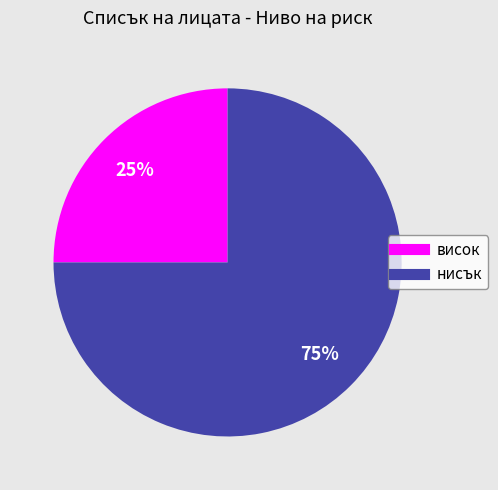

What is the smallest slice in the pie chart?

висок